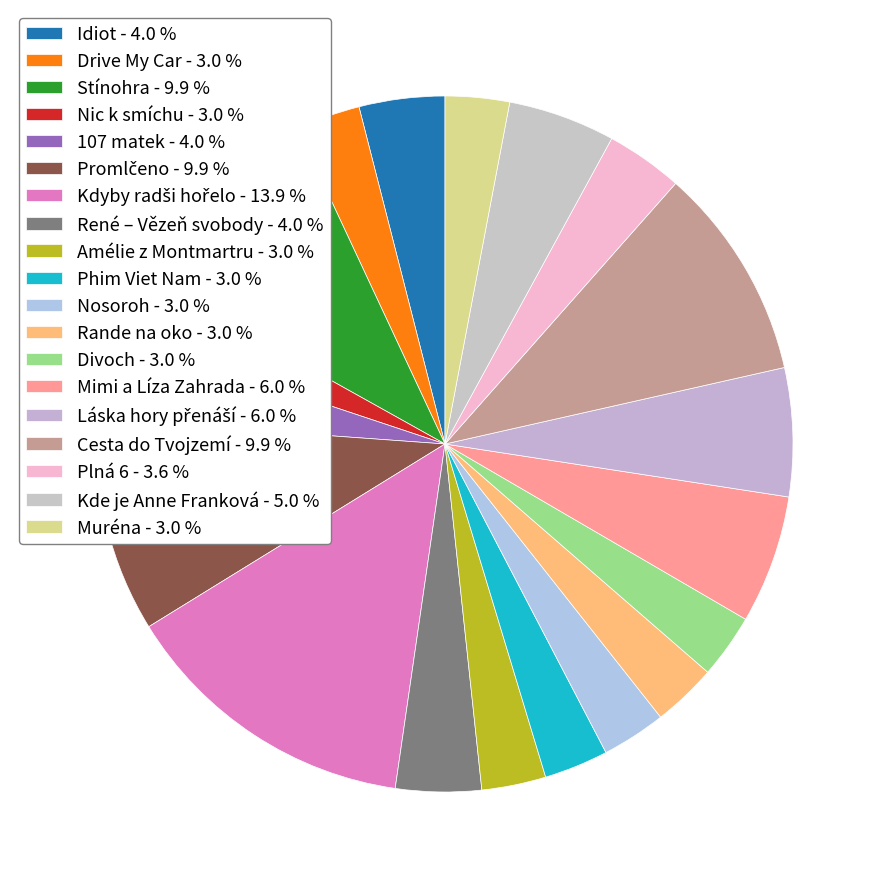

How many segments does this pie chart have?

19